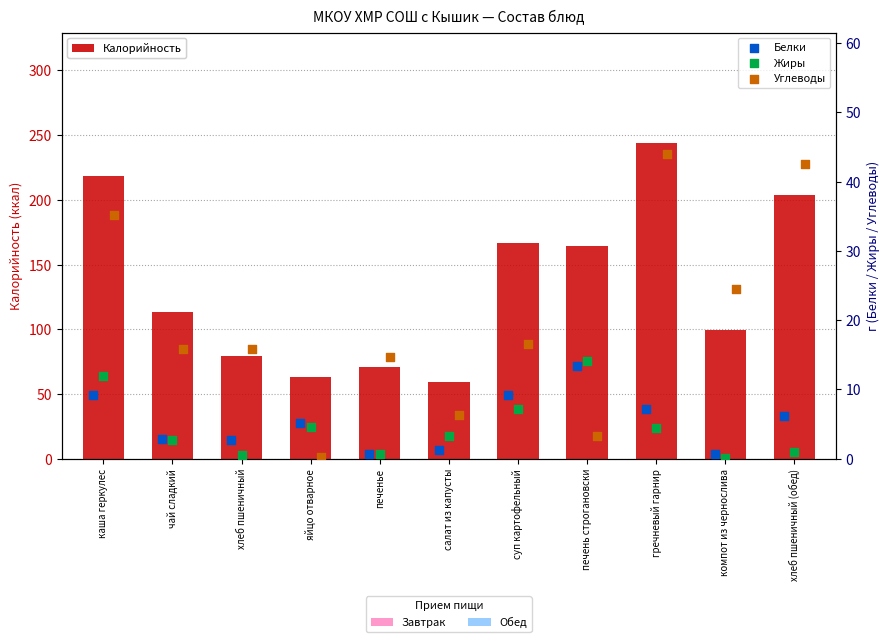

Is the value of Углеводы at гречневый гарнир greater than the value of Жиры at хлеб пшеничный (обед)?

Yes